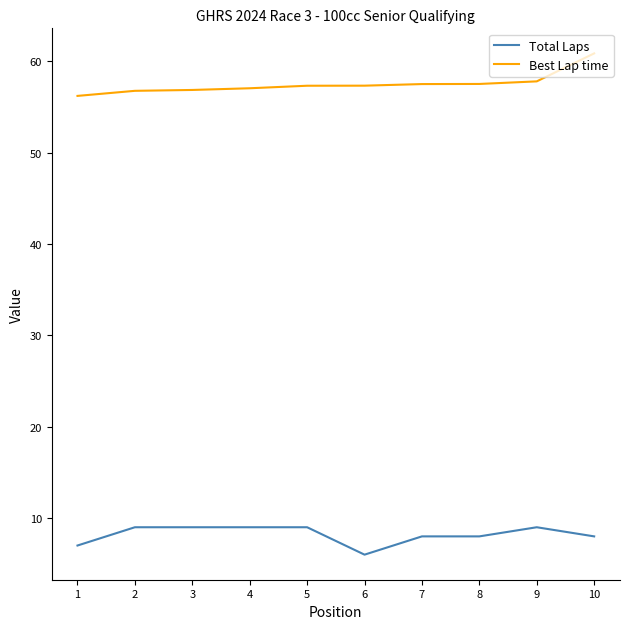

Is it true that Best Lap time equals 57.5 at 7?

True